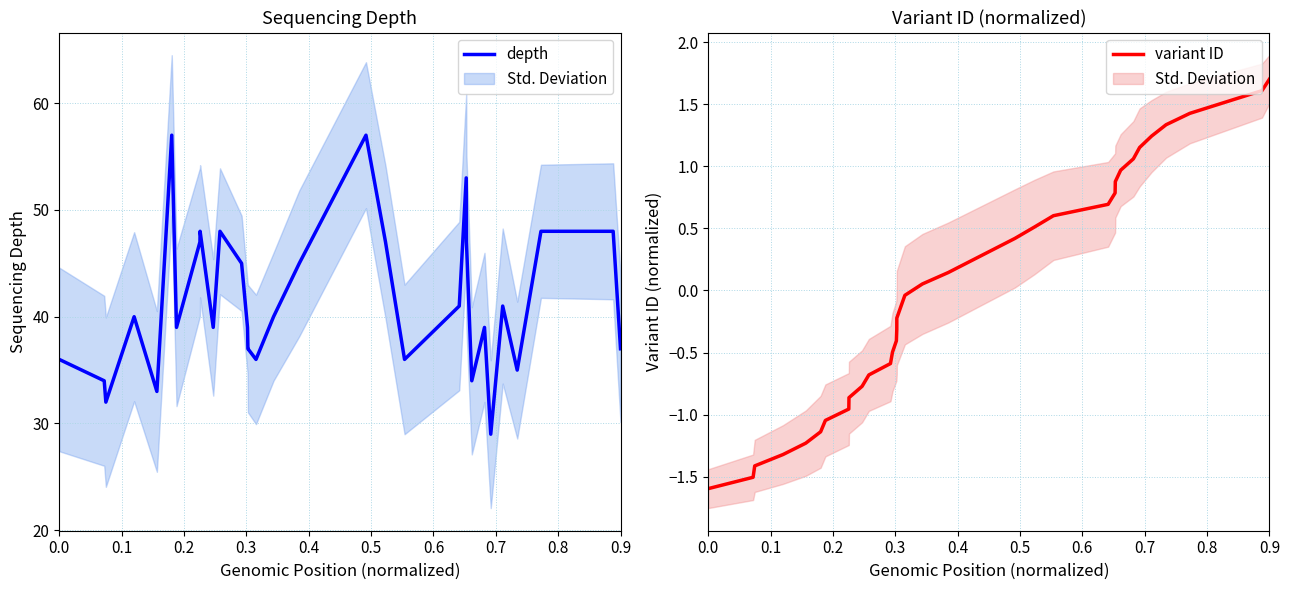

What is the minimum value for depth?

29